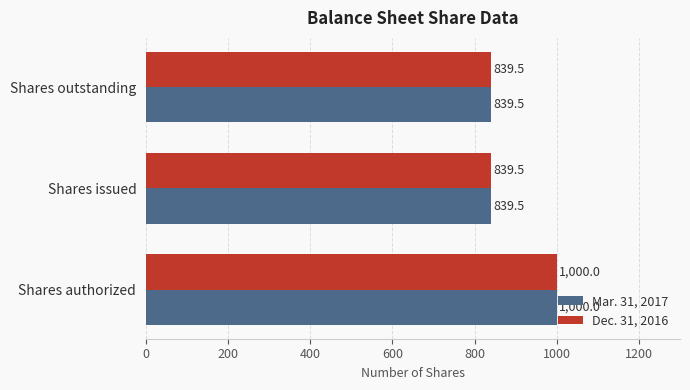

The Mar. 31, 2017 series shows 839.5 at Shares issued. True or false?

True